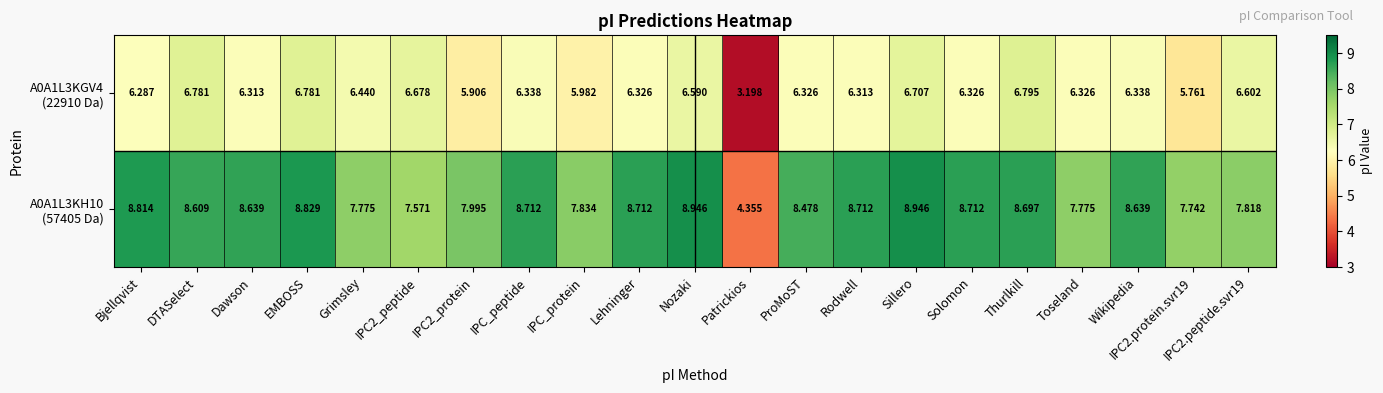

Which label corresponds to the smallest value in the chart?

Patrickios